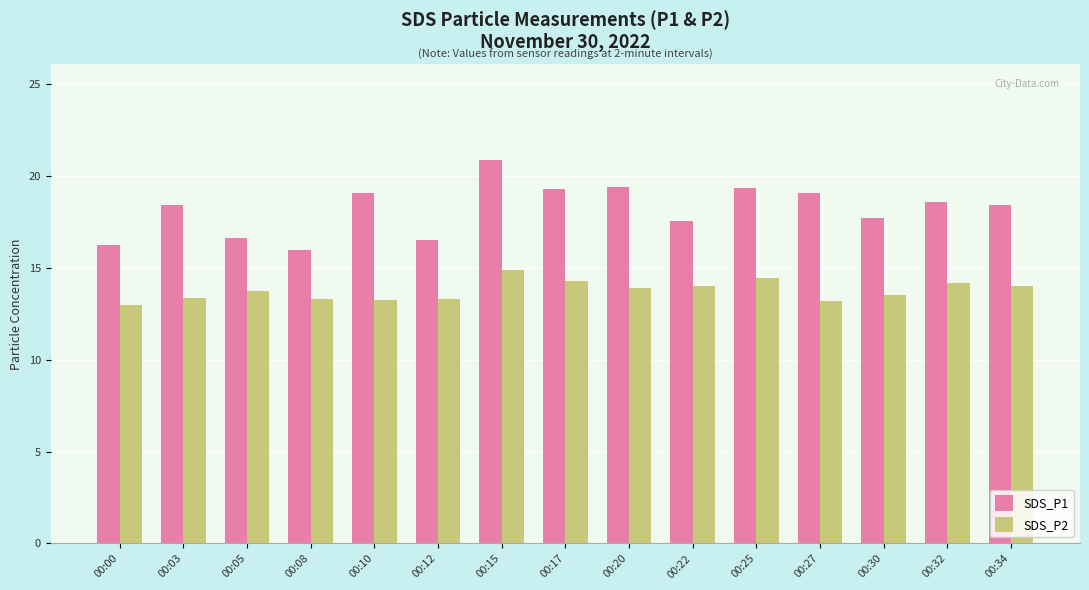

What is the value of the SDS_P1 bar at the 9th from the left?

19.4